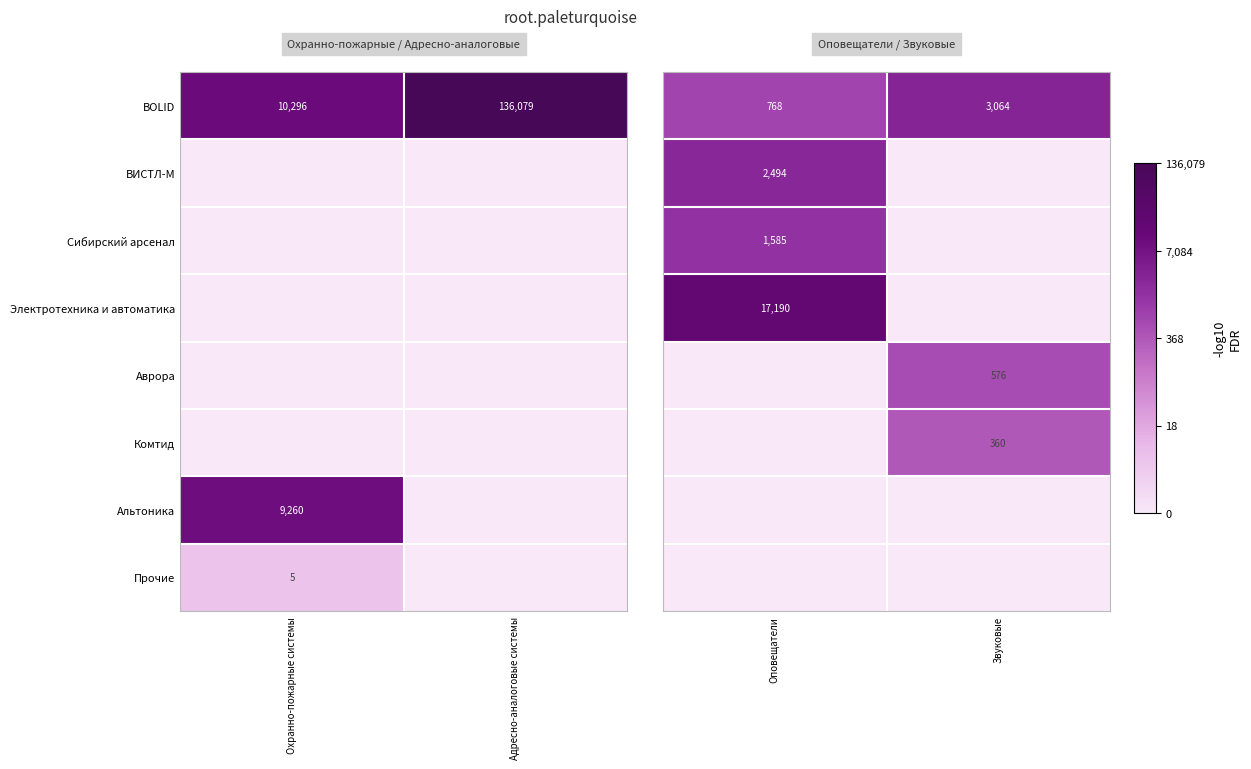

The BOLID series shows 5257 at Охранно-пожарные системы. True or false?

False